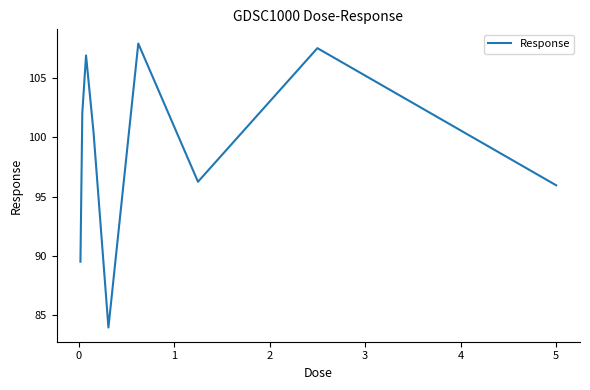

What is the maximum value shown in the chart?

107.9